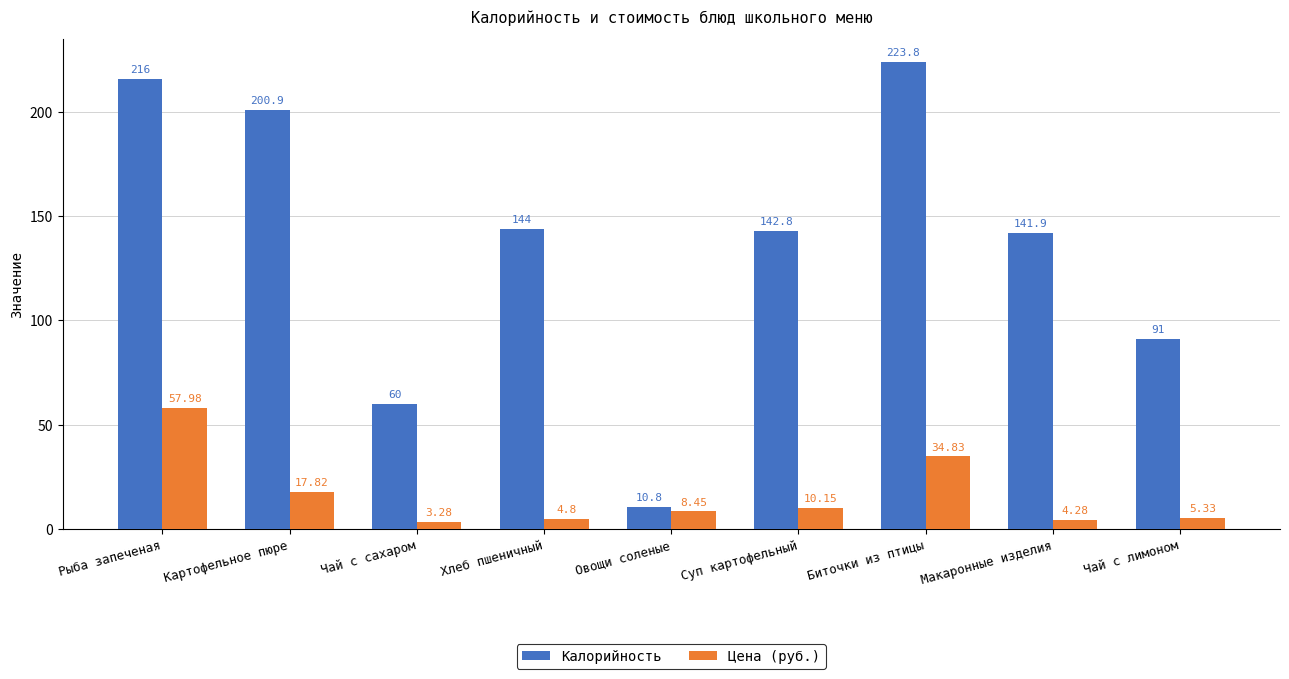

True or false: Калорийность has a value of 328.0 at Рыба запеченая.

False